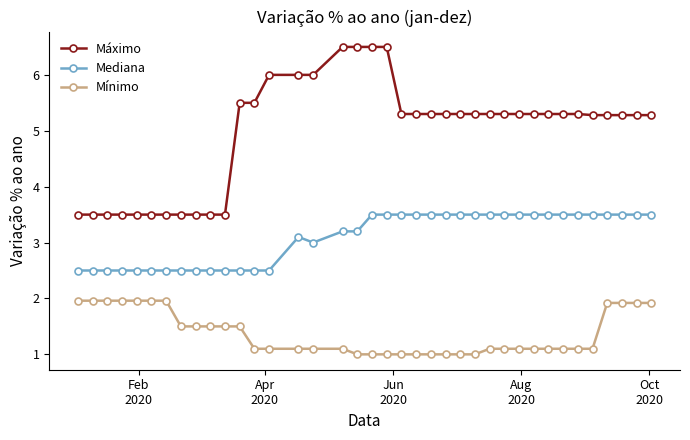

List the series in order of their peak value, lowest first.

Mínimo, Mediana, Máximo